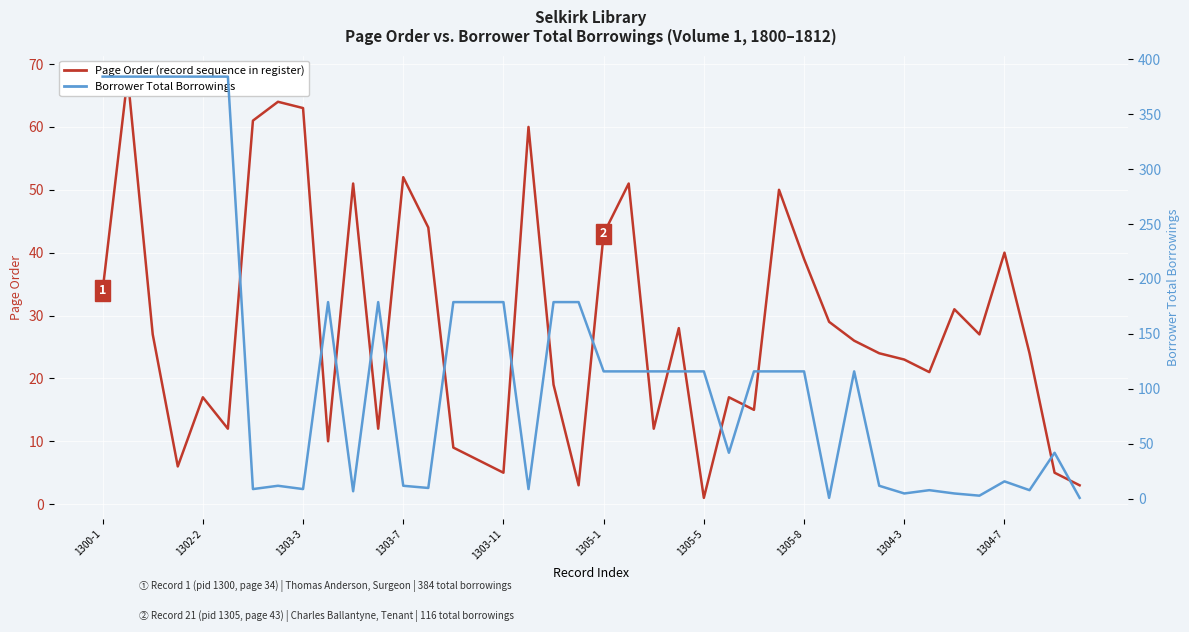

At 29, list the series in order from largest to smallest.

Page Order (record sequence), Borrower Total Borrowings